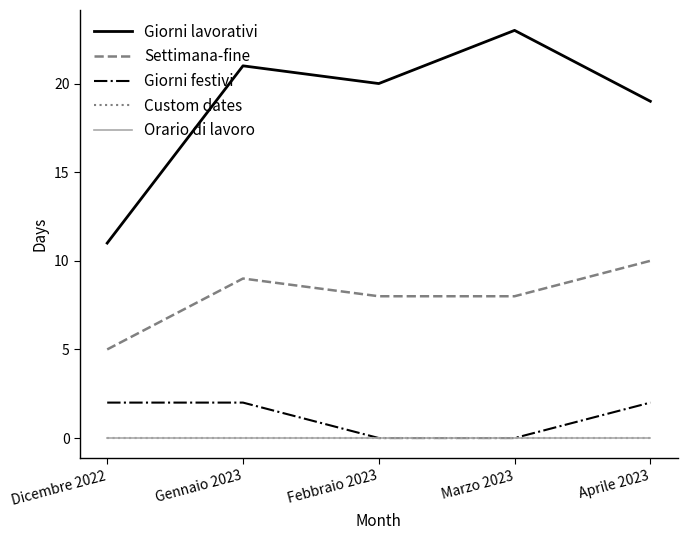

Rank the categories by Orario di lavoro value from highest to lowest.

Dicembre 2022, Gennaio 2023, Febbraio 2023, Marzo 2023, Aprile 2023